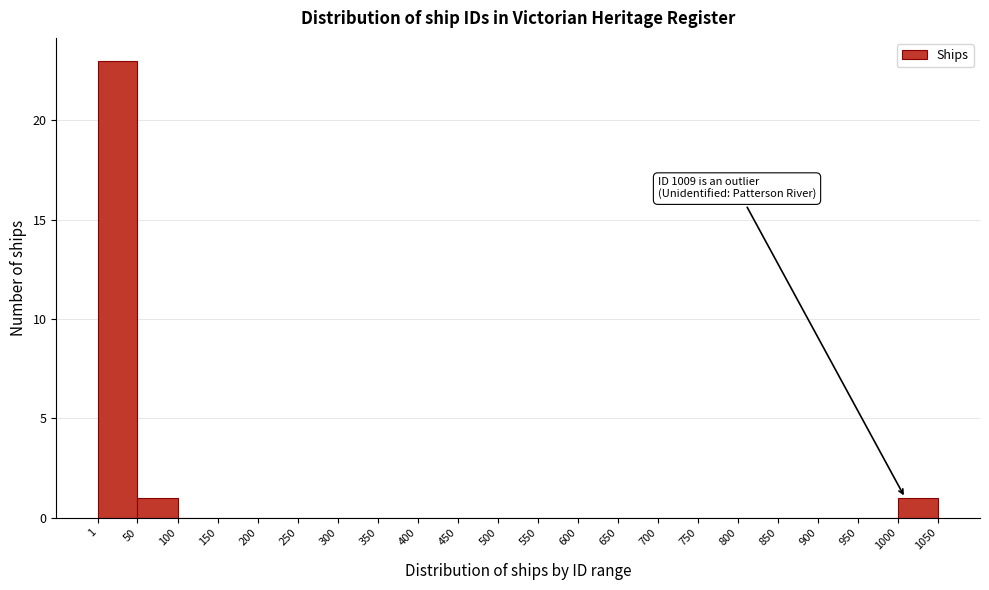

Which range on the x-axis has the tallest bar?

1 to 50